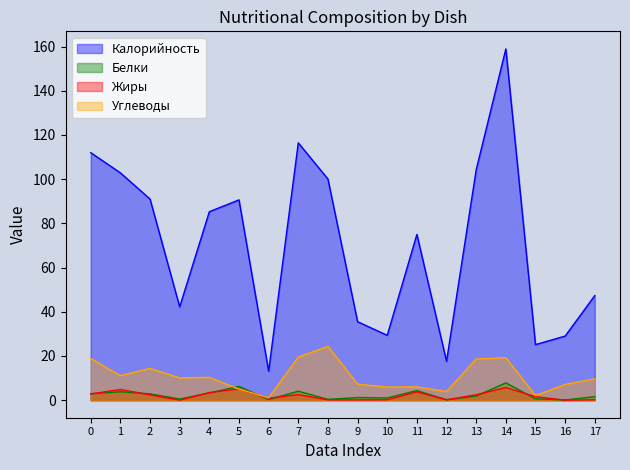

At how many categories does at least one series exceed 132?

1